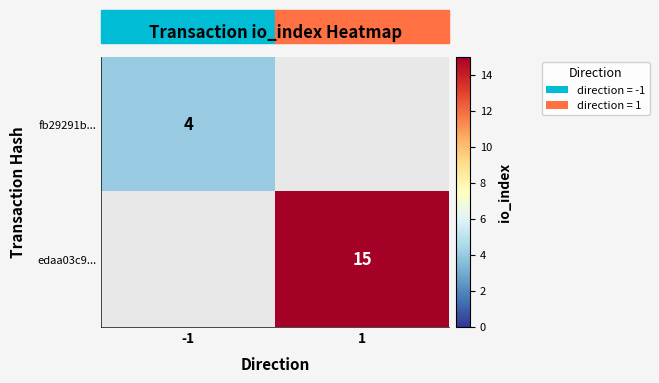

True or false: edaa03c9... has a value of 15 at 1.

True